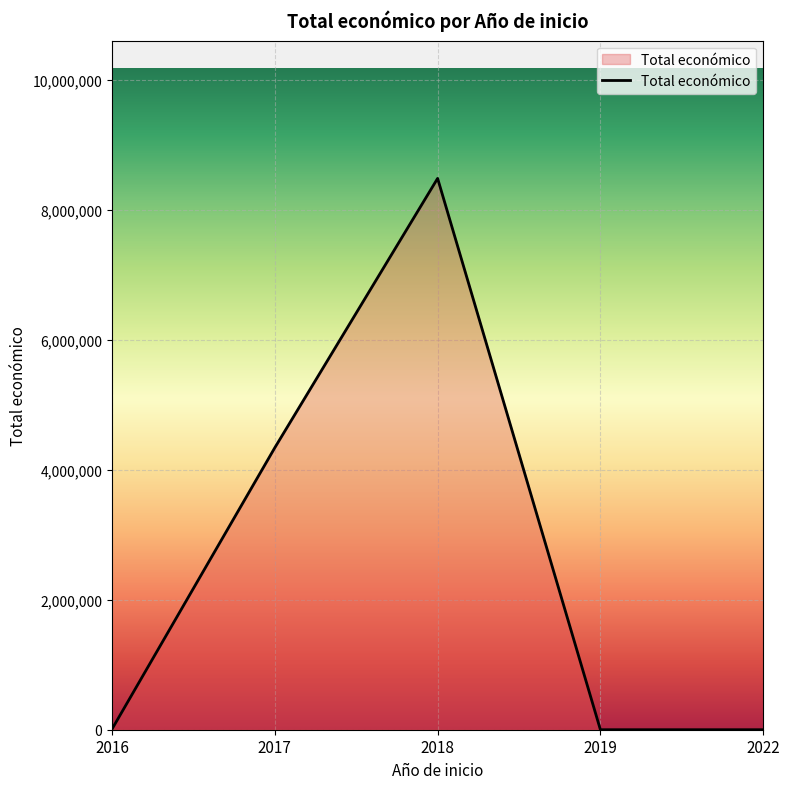

At which category does the chart reach its peak across all series?

2018